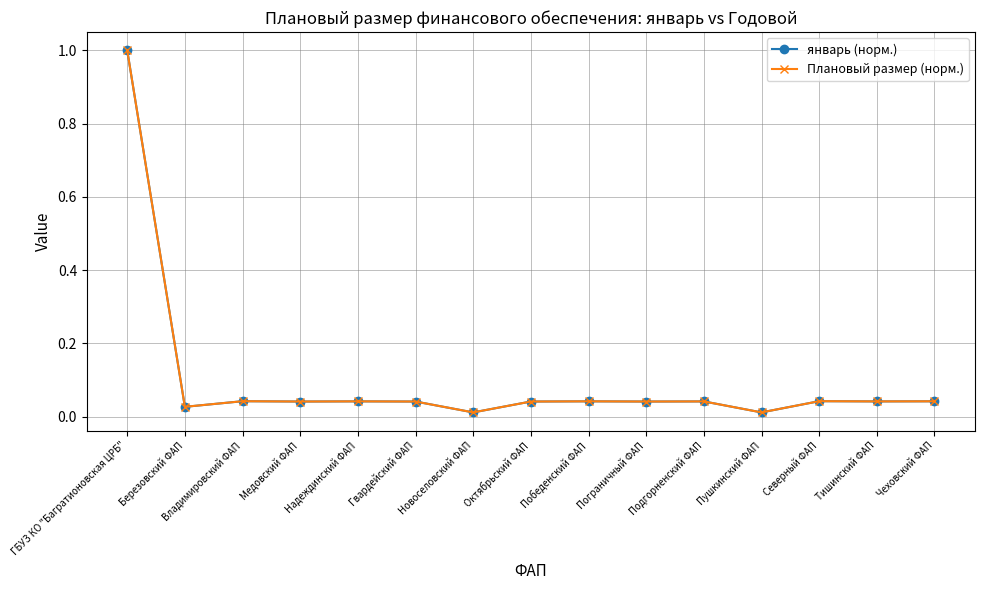

At which category does январь (норм.) reach its first local valley?

Березовский ФАП